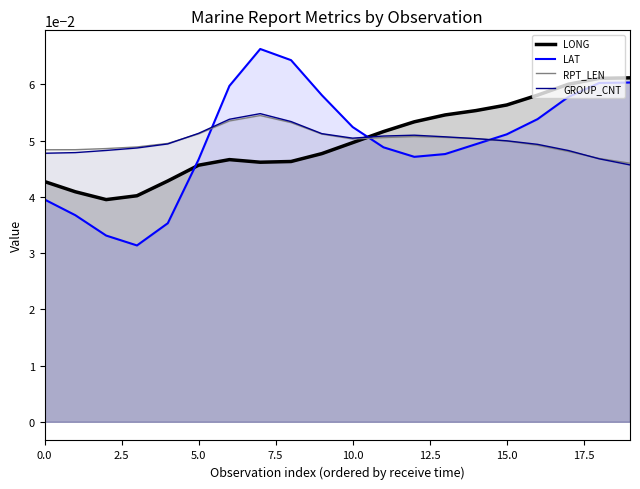

Does the chart have visible grid lines?

No